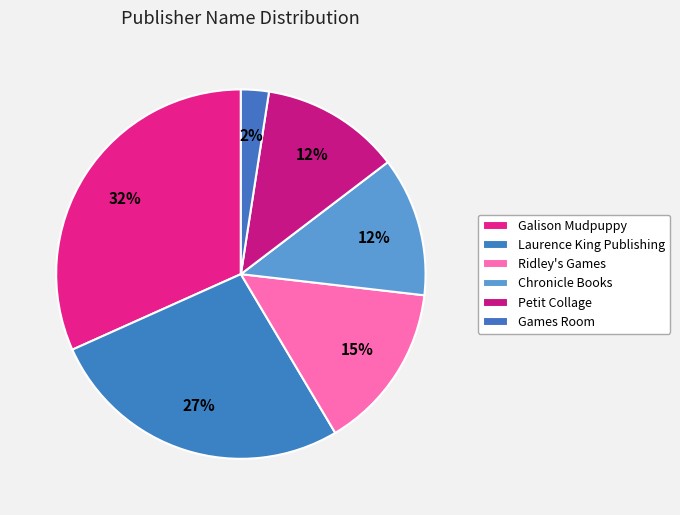

Is the sum of Laurence King Publishing and Petit Collage greater than half?

No